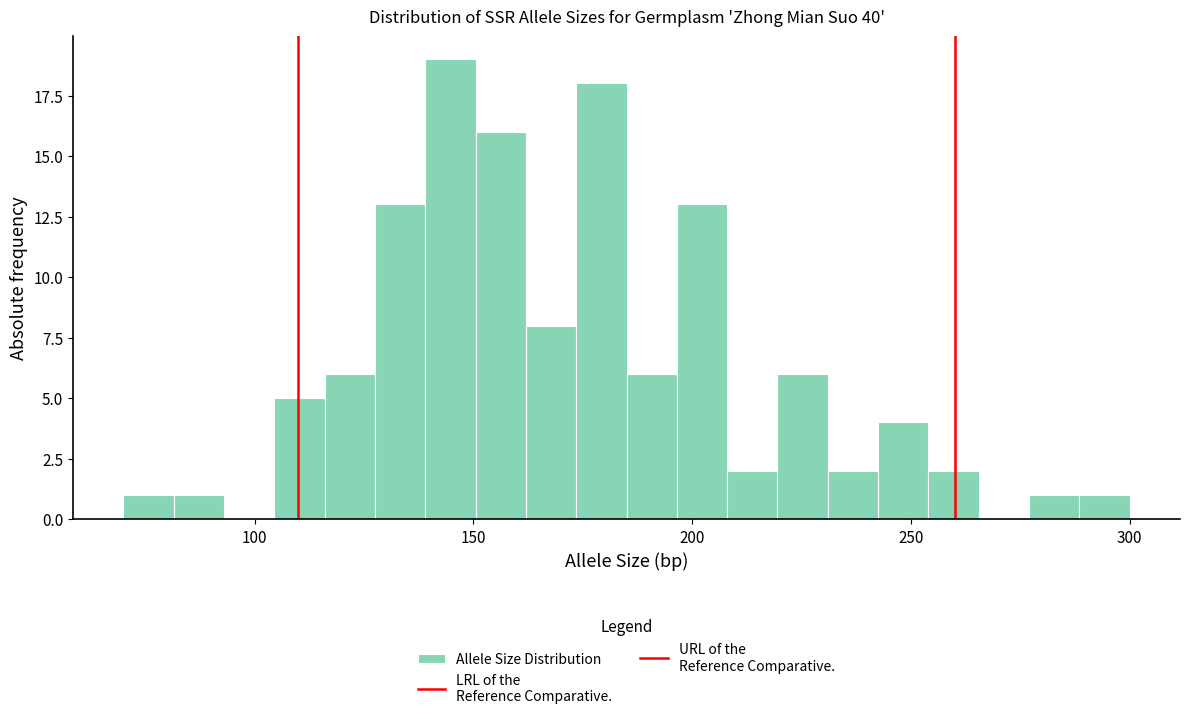

Around what value on the x-axis is the tallest bar? Give the approximate position of its centre, as read against the axis.

145